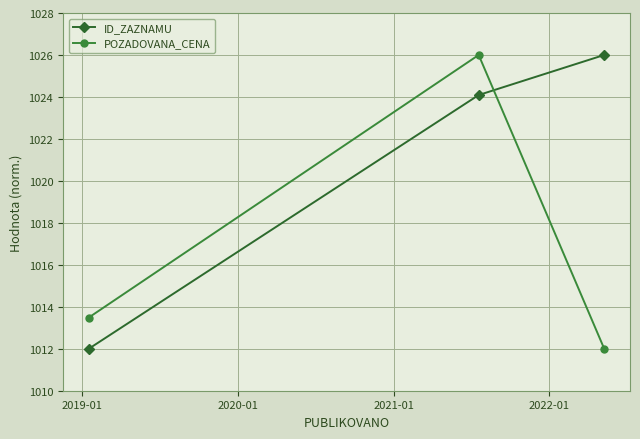

What are all the series names shown in the legend?

ID_ZAZNAMU, POZADOVANA_CENA